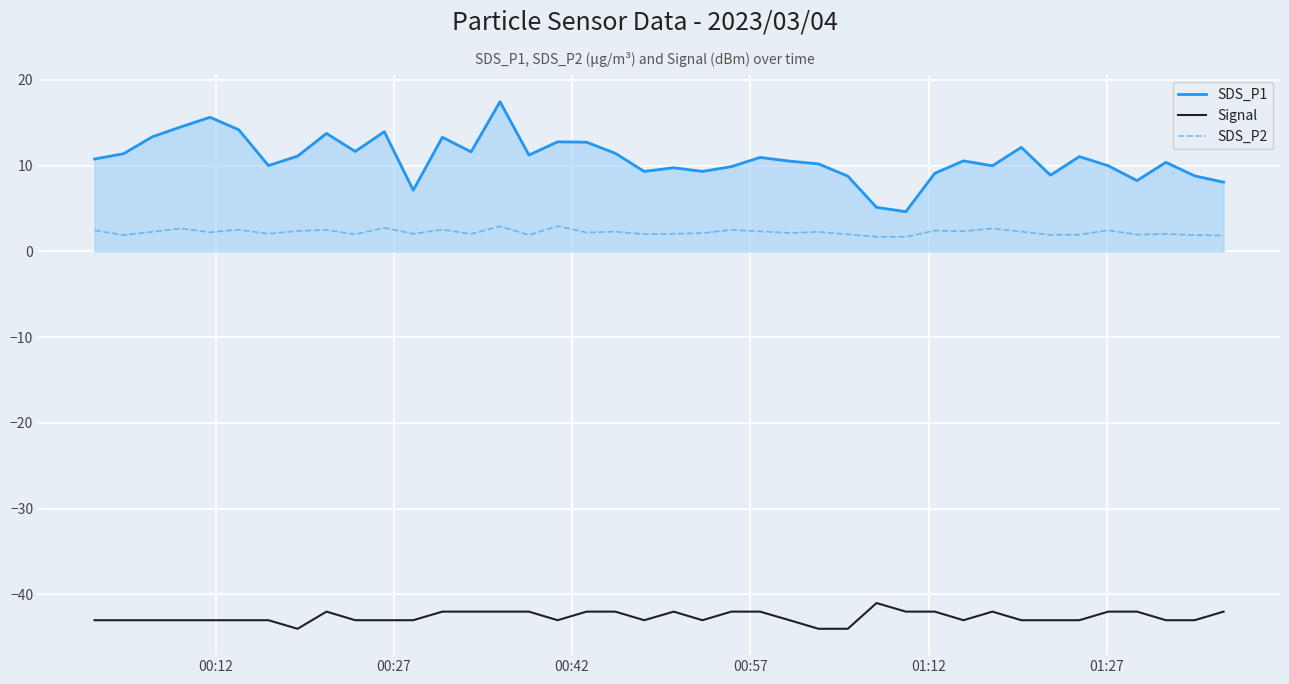

What is the highest value of the SDS_P2 series?

3.0